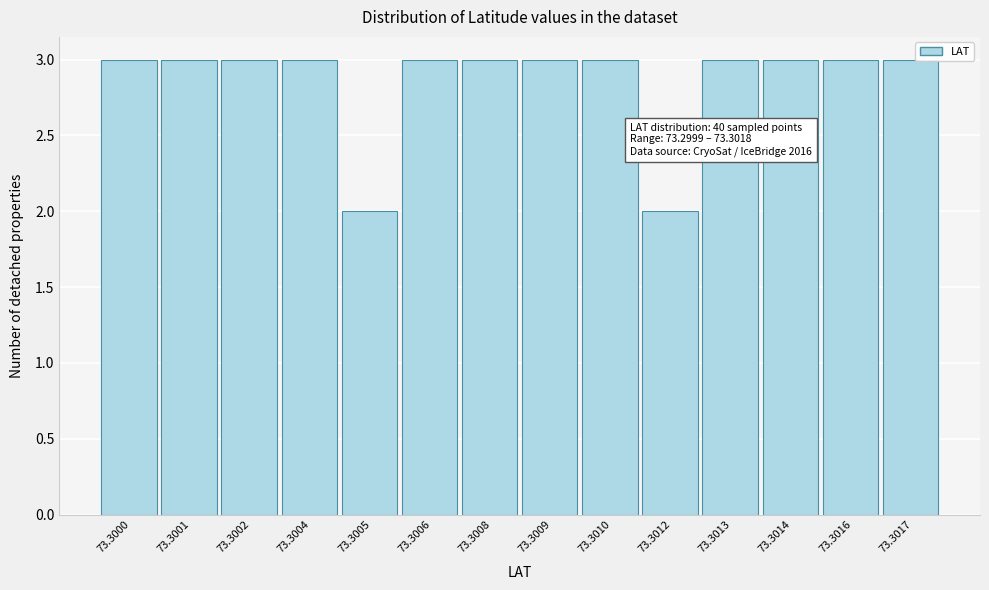

Reading right to left, extract all data points from this chart.

3	3	3	3	2	3	3	3	3	2	3	3	3	3